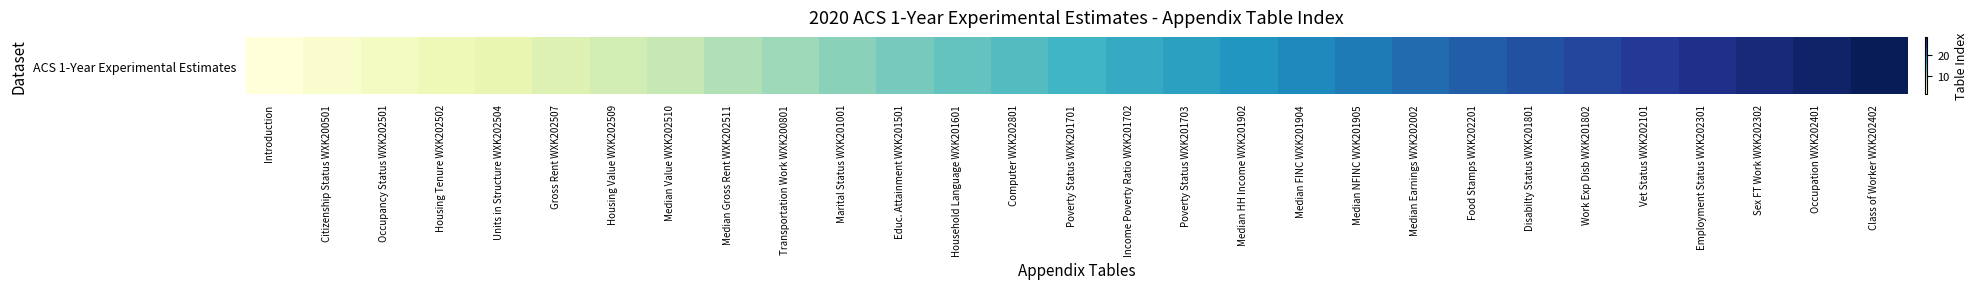

How many series are shown in this chart?

1